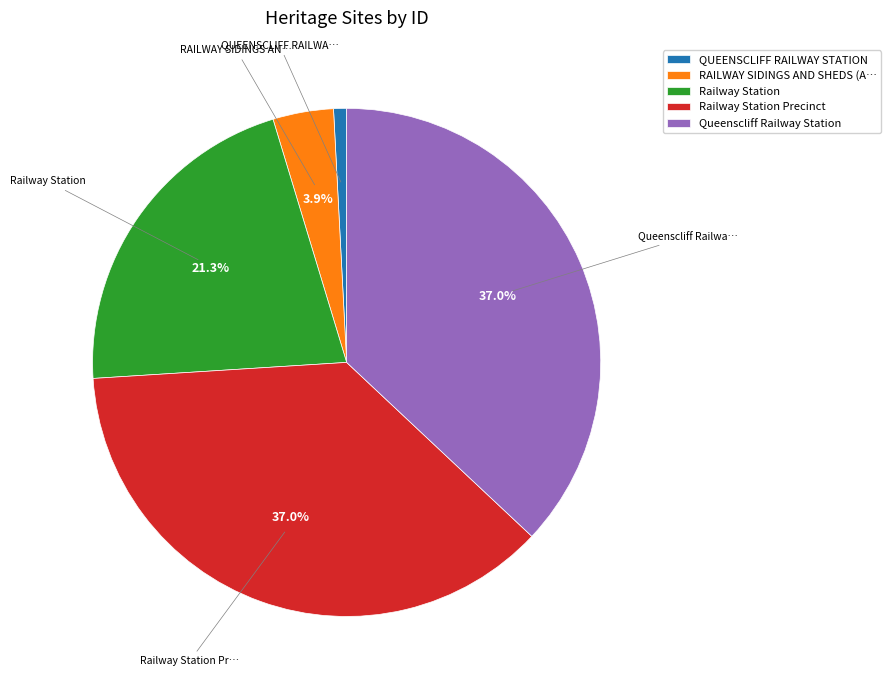

True or false: Queenscliff Railway Station accounts for 47% of the total.

False